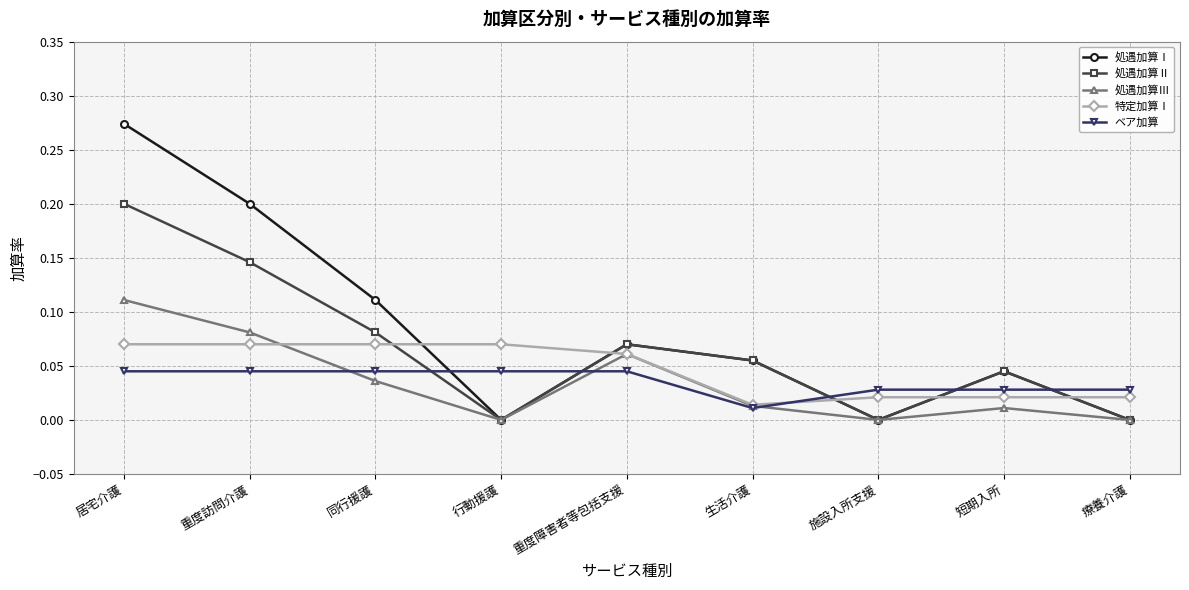

How many lines are shown in the chart?

5